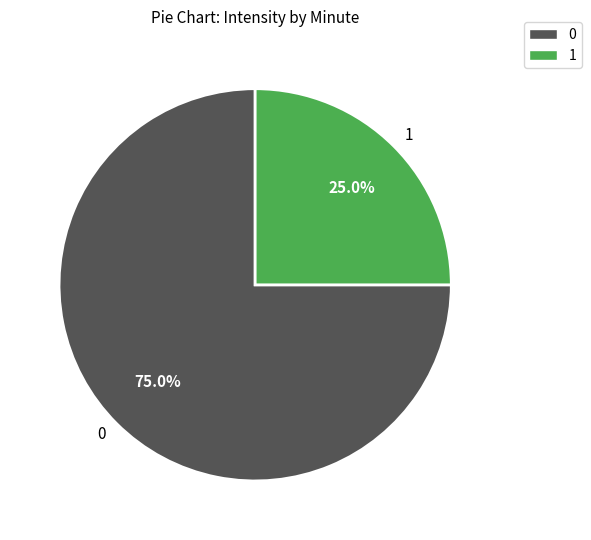

Count the number of slices in the pie.

2